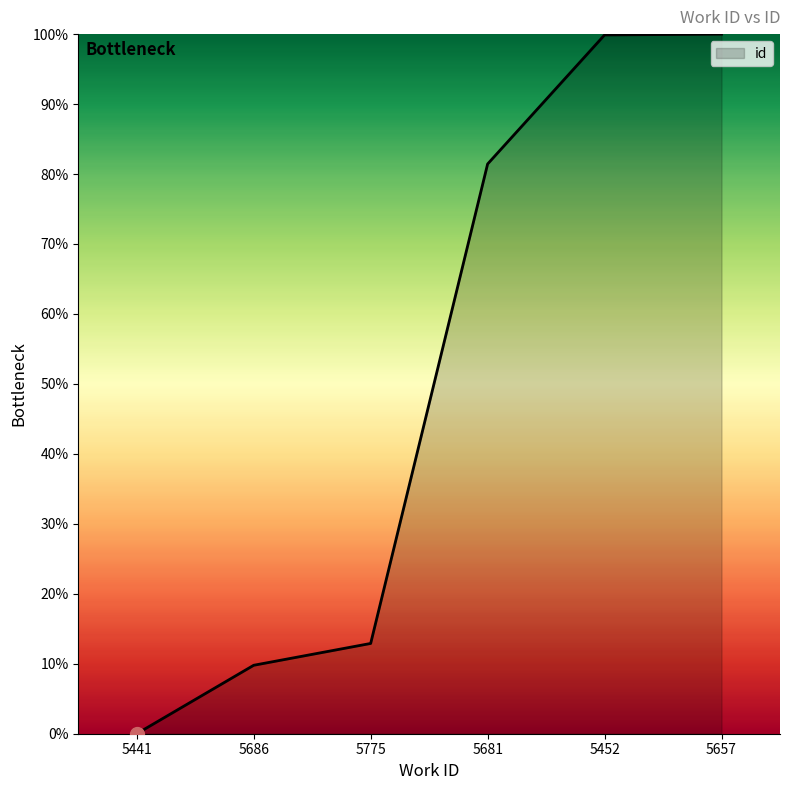

True or false: the data shows 33.3 at 5441.

False